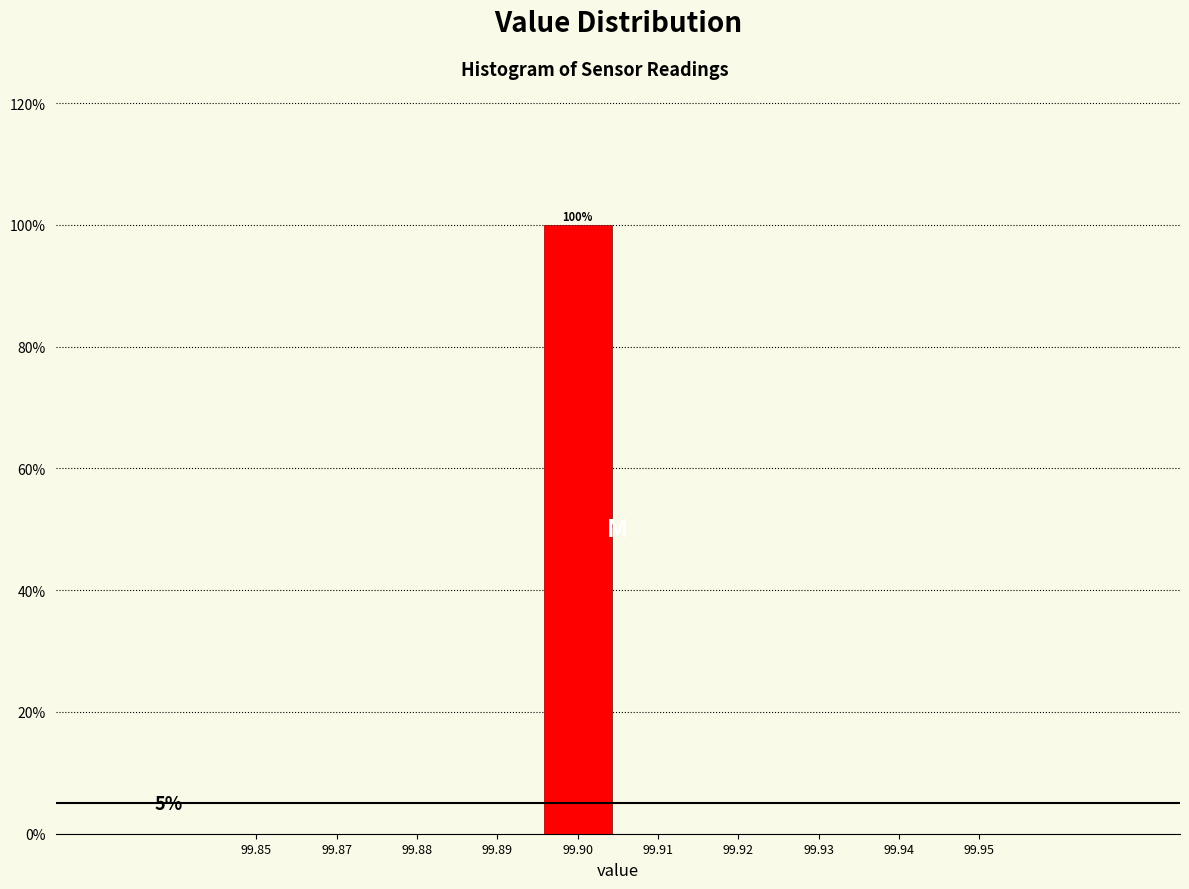

Reading left to right, what are all the values shown in this chart?

99.85=0	99.87=0	99.88=0	99.89=0	99.90=100	99.91=0	99.92=0	99.93=0	99.94=0	99.95=0